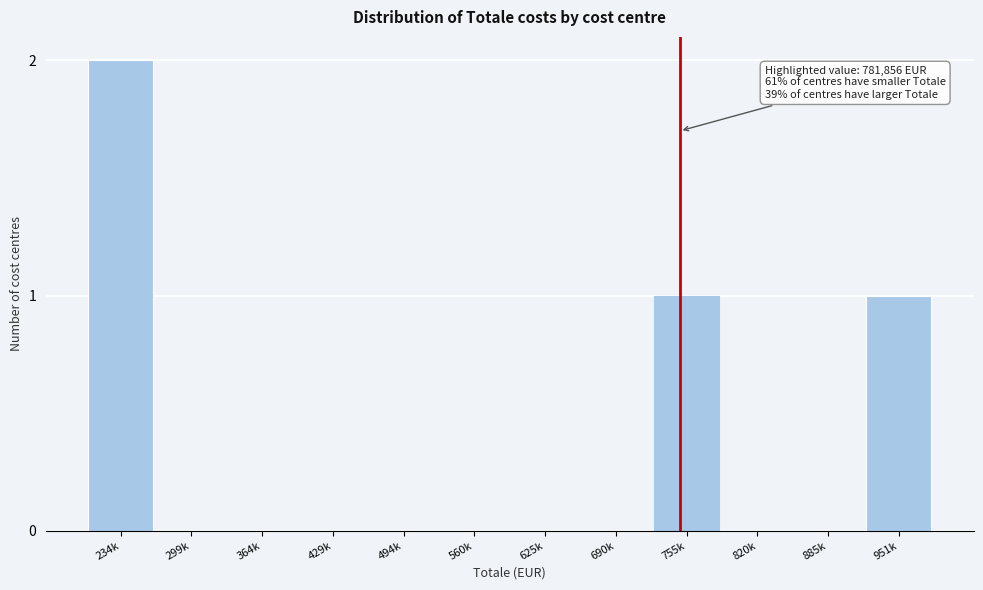

Reading left to right, list all the values displayed in this chart.

234k=2	299k=0	364k=0	429k=0	494k=0	560k=0	625k=0	690k=0	755k=1	820k=0	885k=0	951k=1